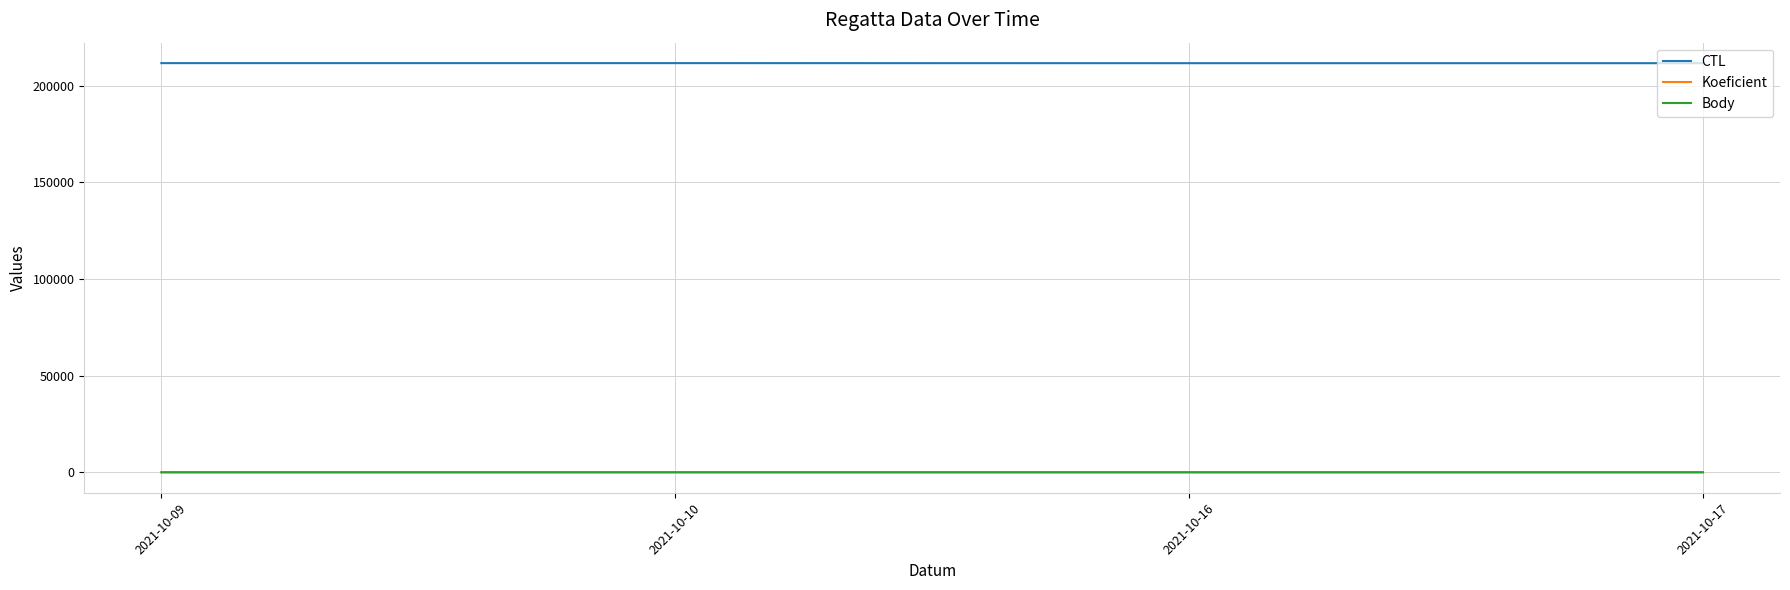

Rank the categories by Koeficient value from highest to lowest.

2021-10-09, 2021-10-10, 2021-10-16, 2021-10-17